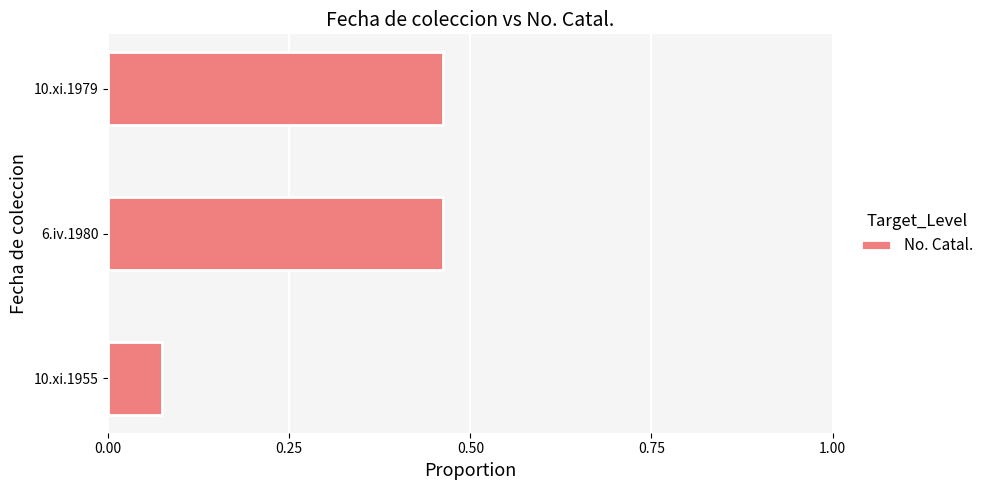

What is the change in value from 10.xi.1955 to 6.iv.1980?

+0.4